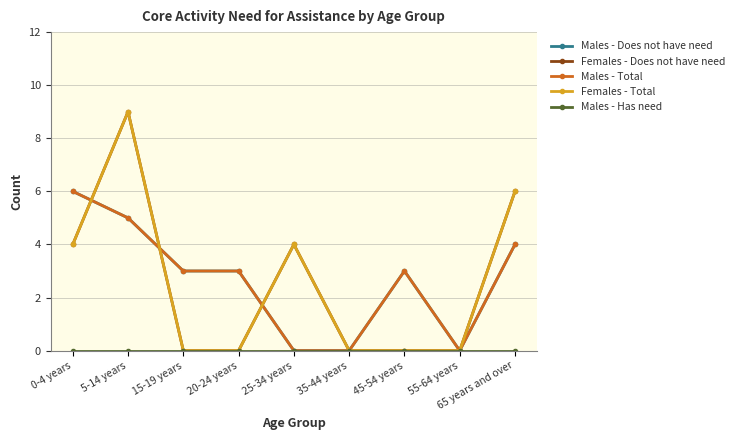

Is the value of Males - Has need at 35-44 years greater than the value of Males - Total at 35-44 years?

No